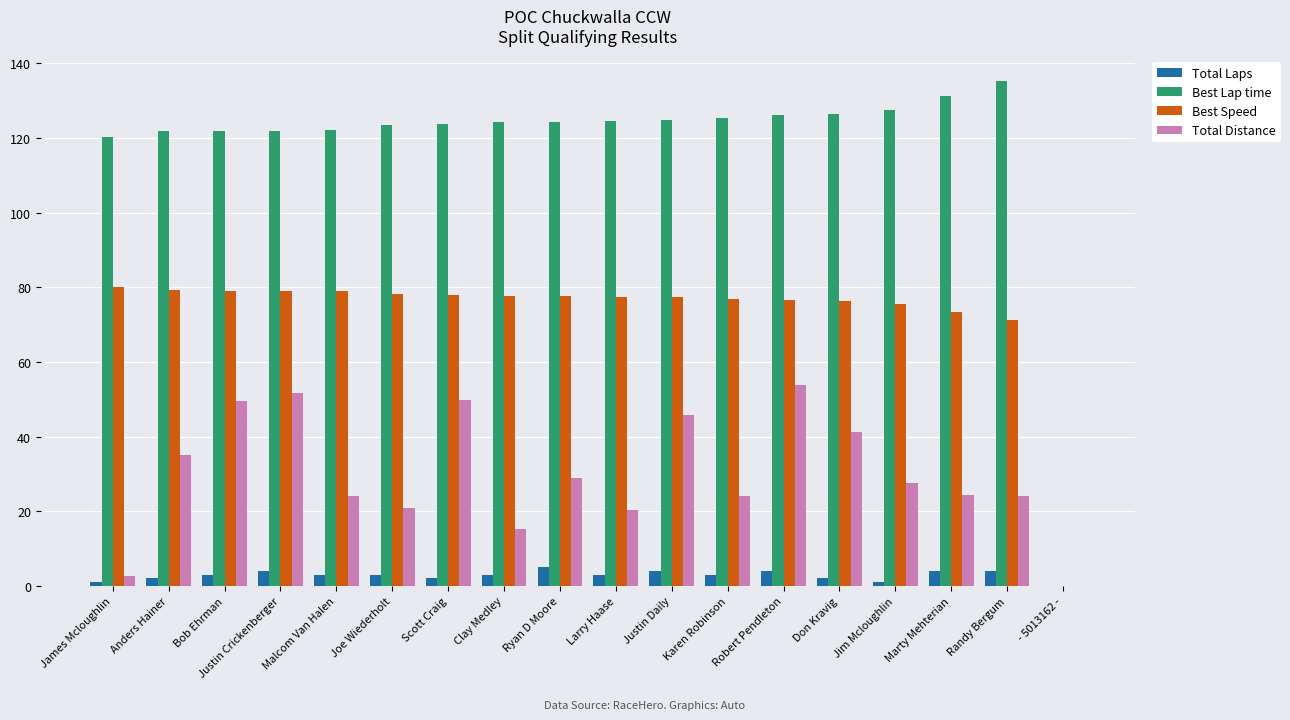

Are the bars horizontal?

No